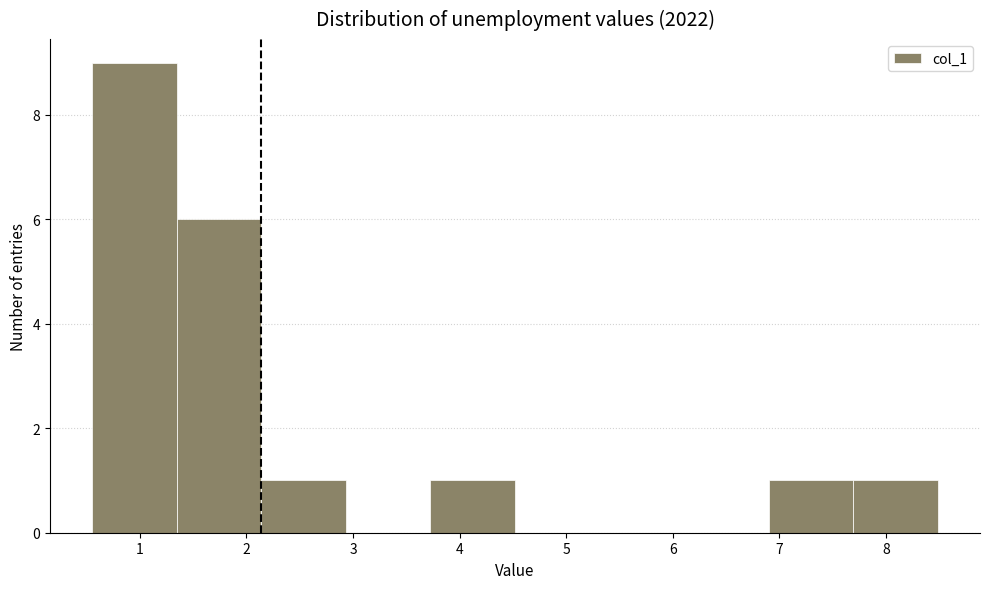

Which range on the x-axis has the tallest bar?

0.6 to 1.3